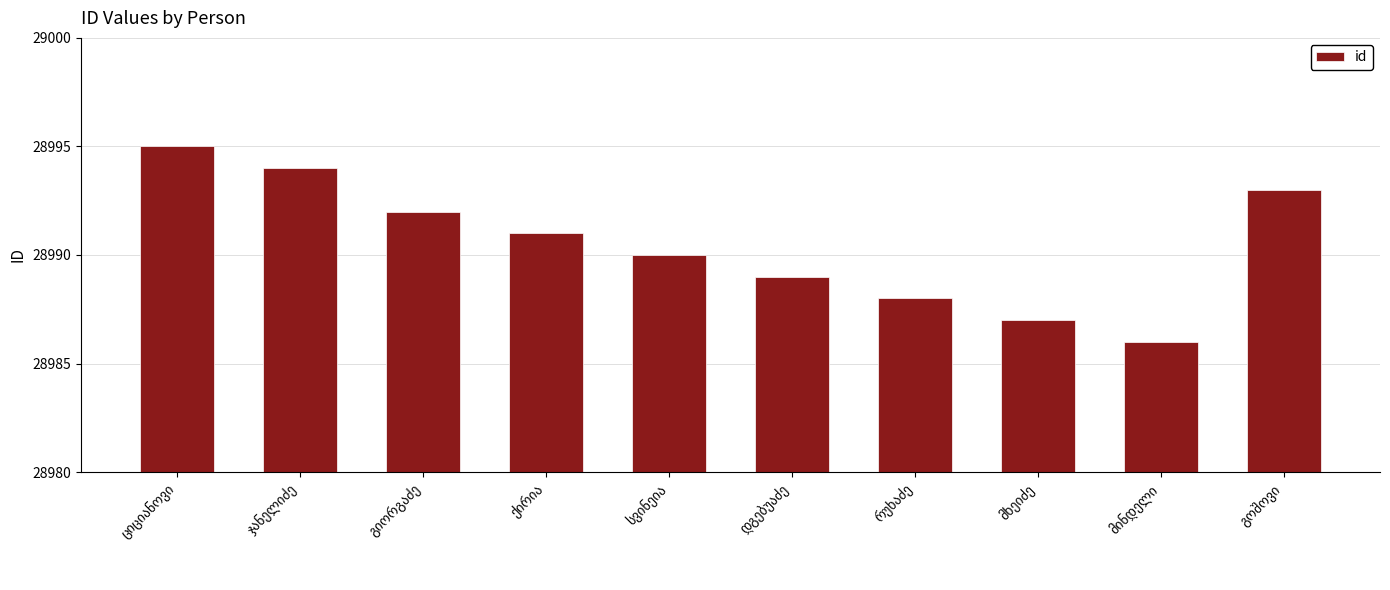

Reading left to right, extract all data points from this chart.

28995	28994	28992	28991	28990	28989	28988	28987	28986	28993